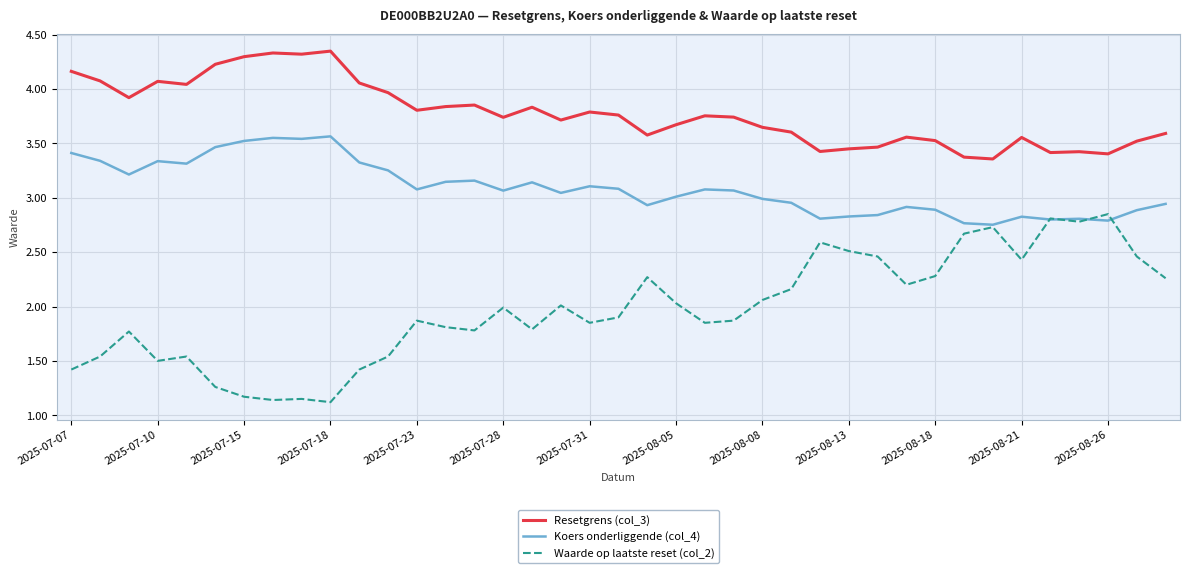

Which series has the largest range (max minus min)?

Waarde op laatste reset (col_2)